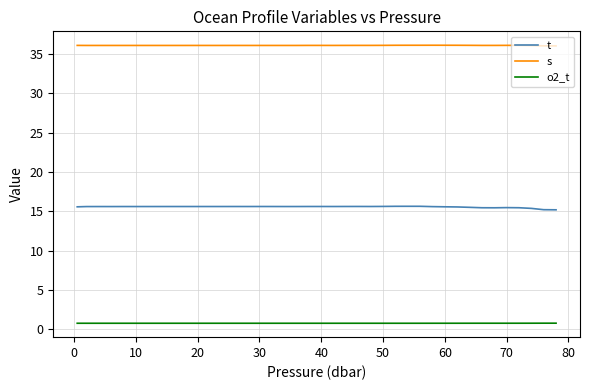

Rank the series by their average value, from lowest to highest.

o2_t, t, s